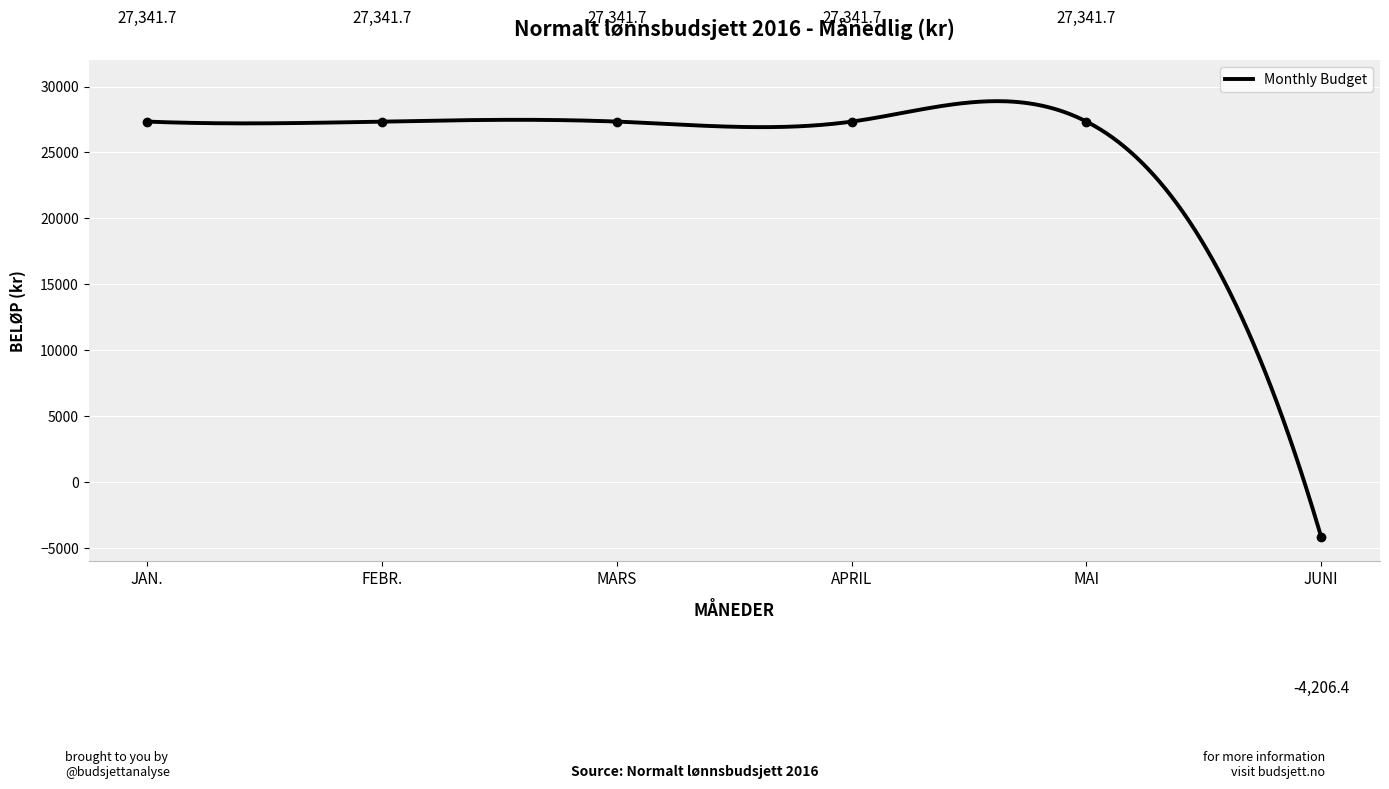

What position from the left is FEBR.?

2